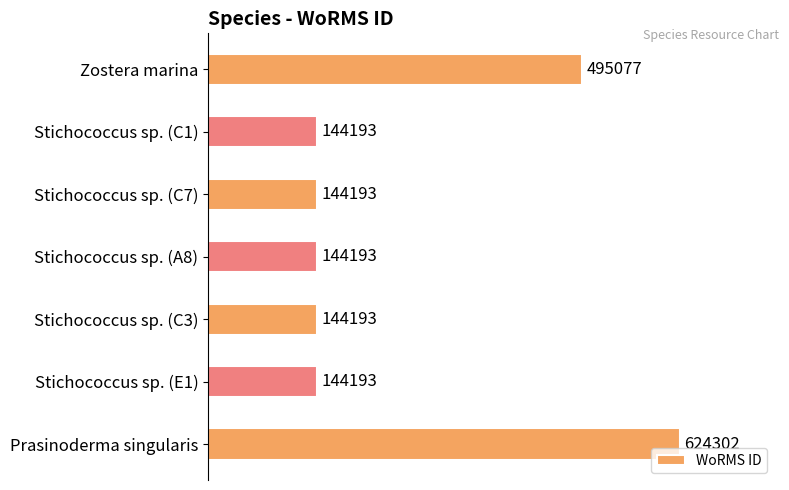

Reading bottom to top, extract all data points from this chart.

Prasinoderma singularis=624302	Stichococcus sp. (E1)=144193	Stichococcus sp. (C3)=144193	Stichococcus sp. (A8)=144193	Stichococcus sp. (C7)=144193	Stichococcus sp. (C1)=144193	Zostera marina=495077